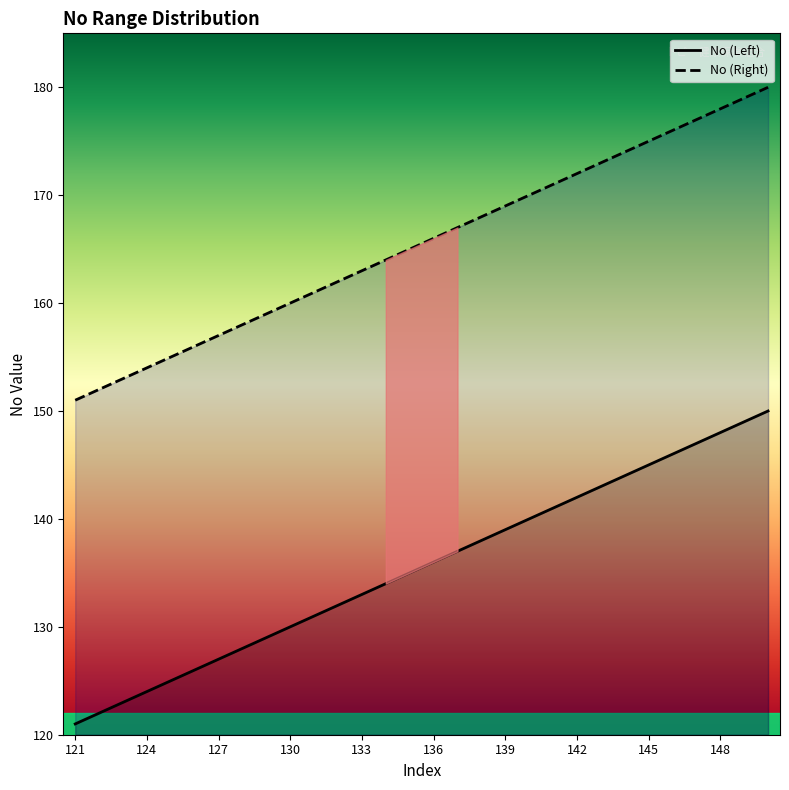

What is the difference between the maximum and minimum values in the No (Left) series?

29